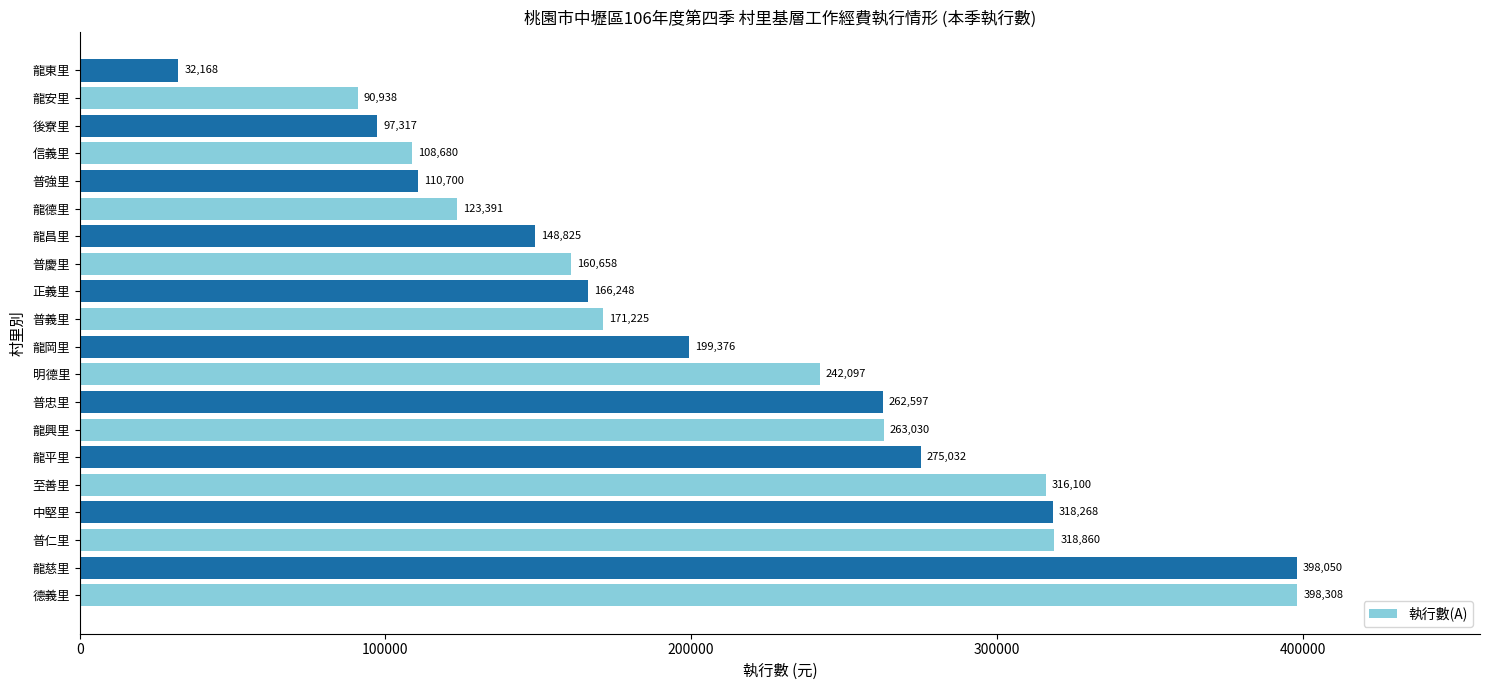

List the labels in order of value, smallest first.

龍東里, 龍安里, 後寮里, 信義里, 普強里, 龍德里, 龍昌里, 普慶里, 正義里, 普義里, 龍岡里, 明德里, 普忠里, 龍興里, 龍平里, 至善里, 中堅里, 普仁里, 龍慈里, 德義里